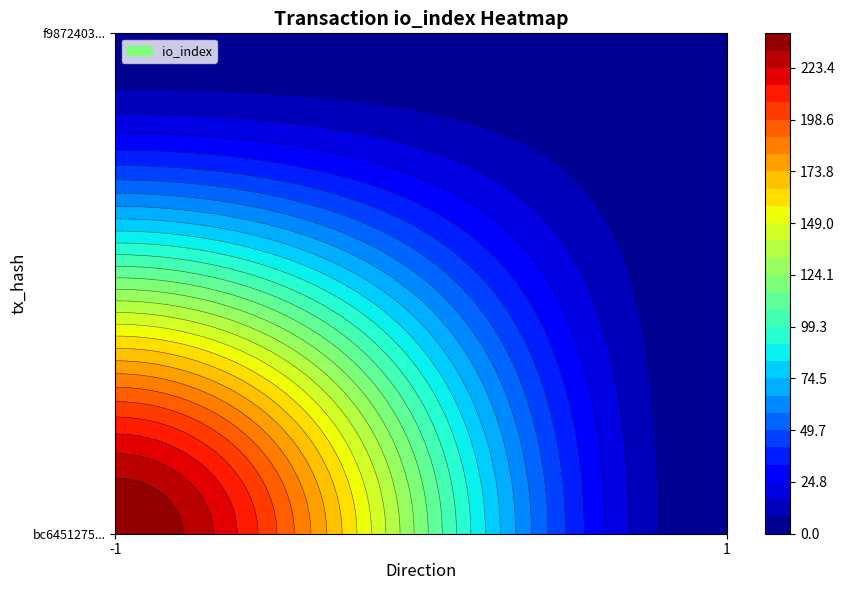

At how many categories does at least one series exceed 138?

1